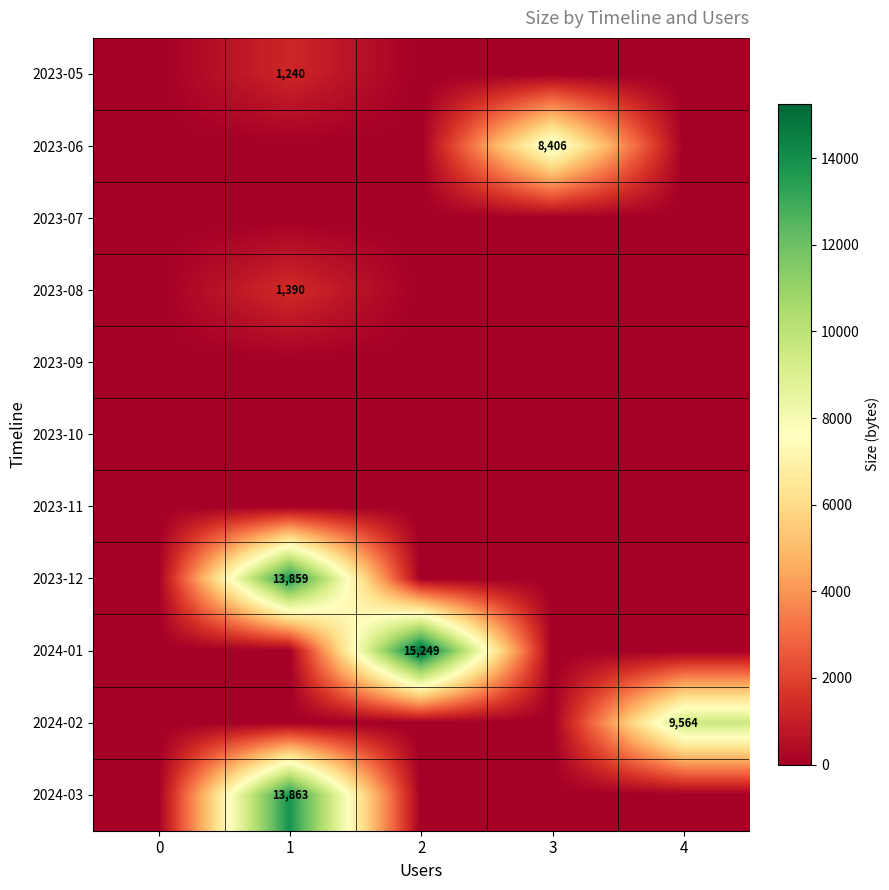

The value of 2023-08 at 1 is 1390. True or false?

True